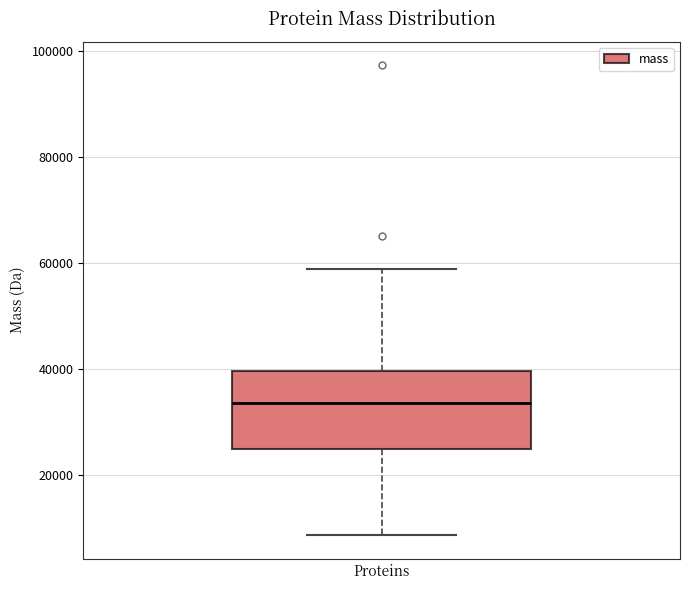

Read this box plot against the y-axis: the position of the median line, the range covered by the box, and the ends of both whiskers. The values are not printed on the chart, so give them approximately, as read against the axis.

median 34000, box 24000 to 40000, whiskers 8000 to 58000